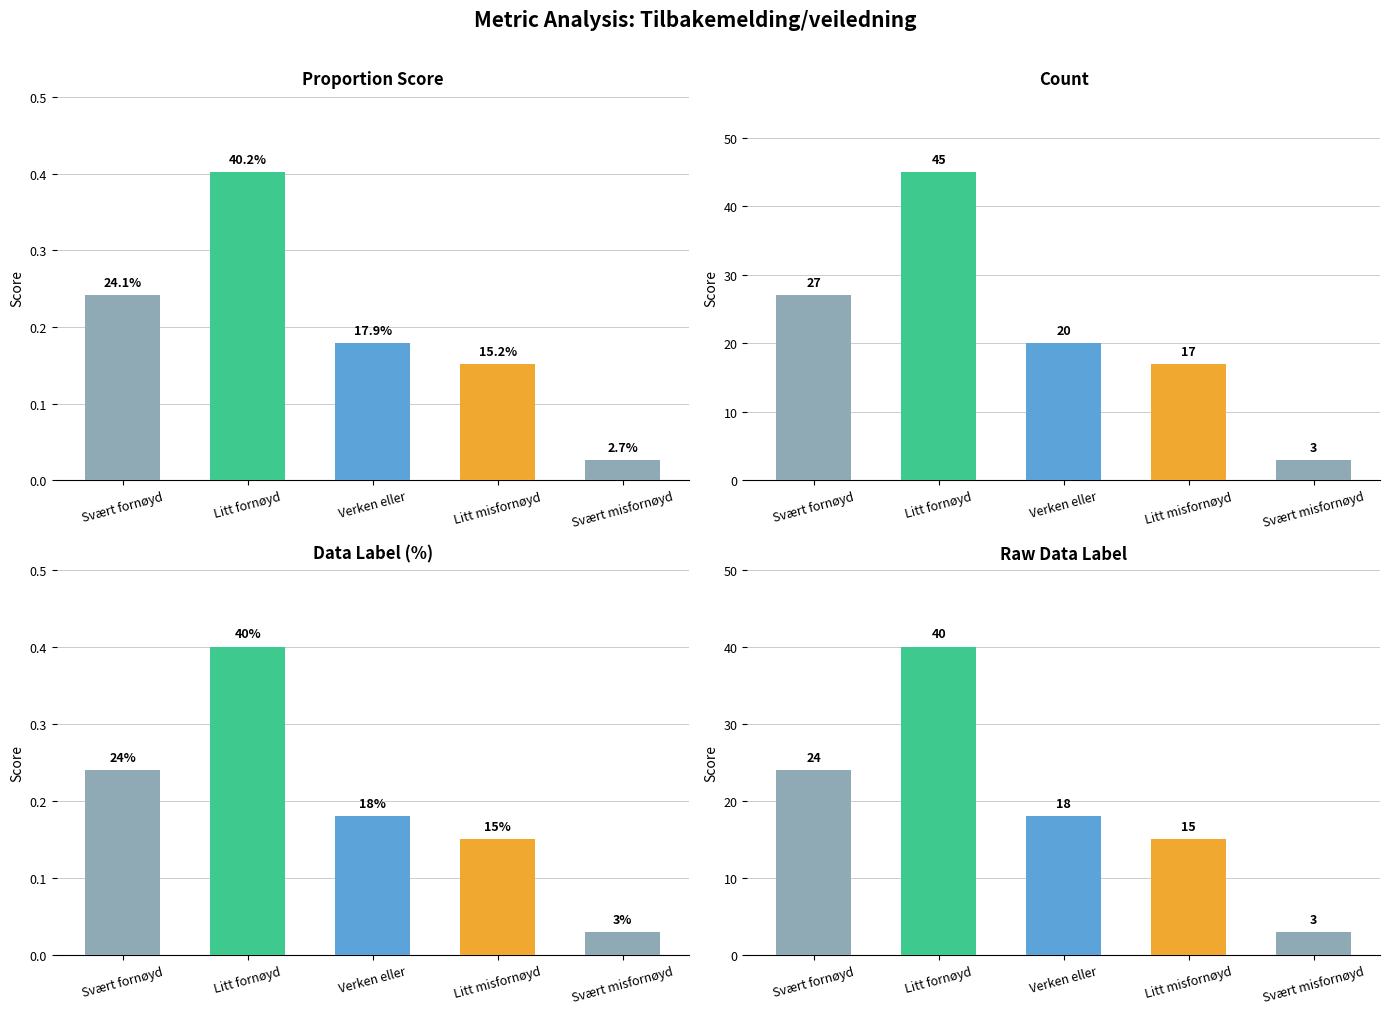

At which category is the sum across all series the highest?

Litt fornøyd